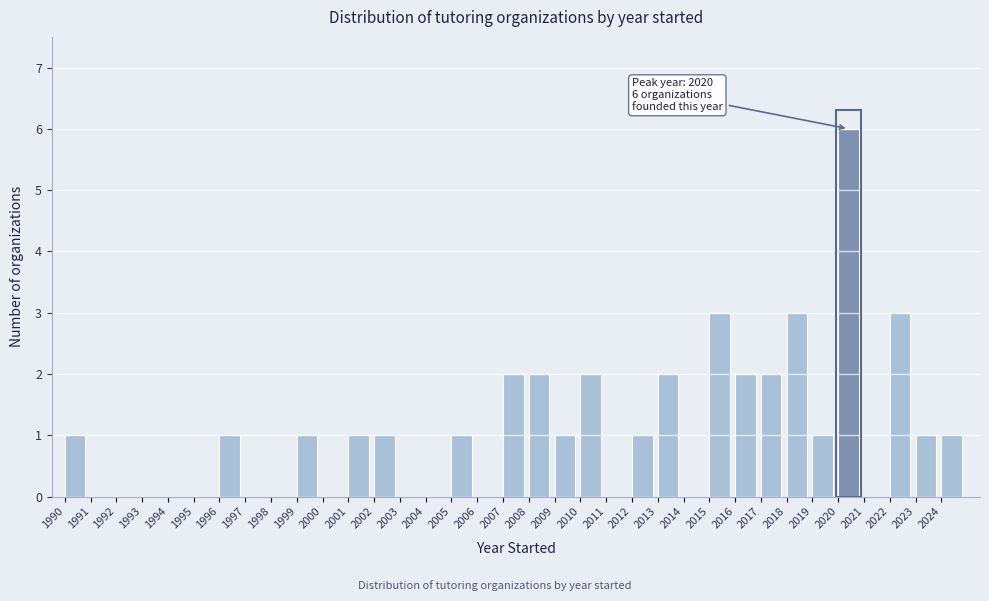

Which has a higher value, 1994 or 2005?

2005